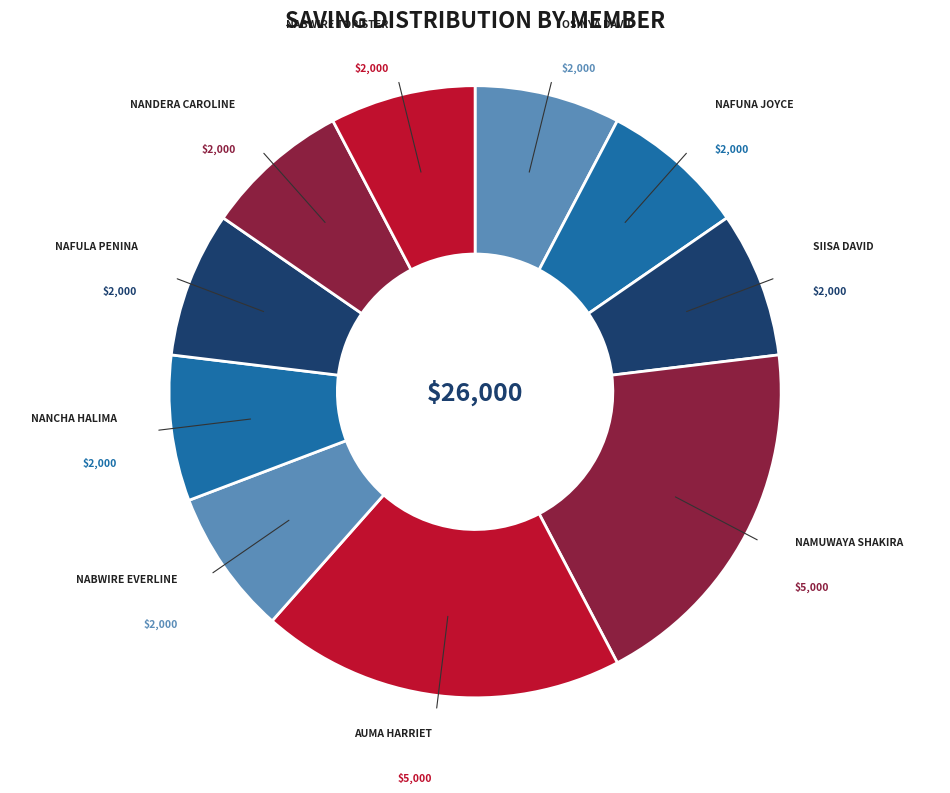

Is the sum of NAFULA PENINA and NAMUWAYA SHAKIRA greater than half?

No